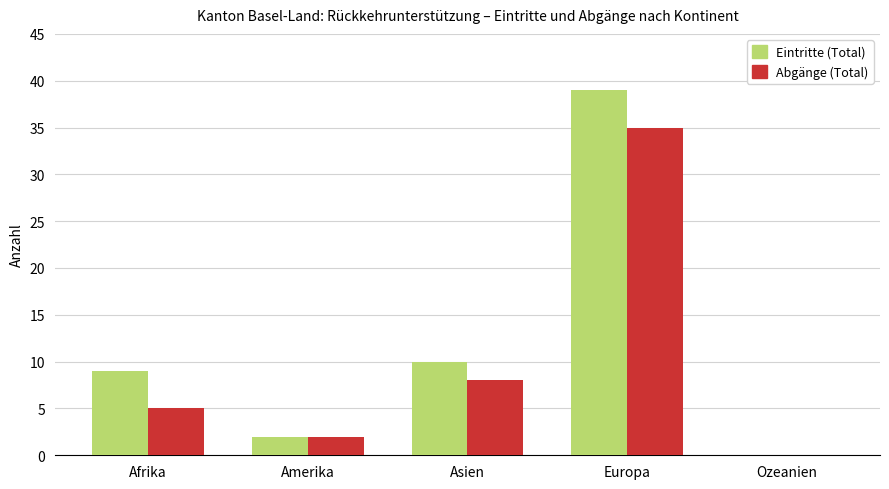

What is the sum of all Eintritte (Total) values?

60